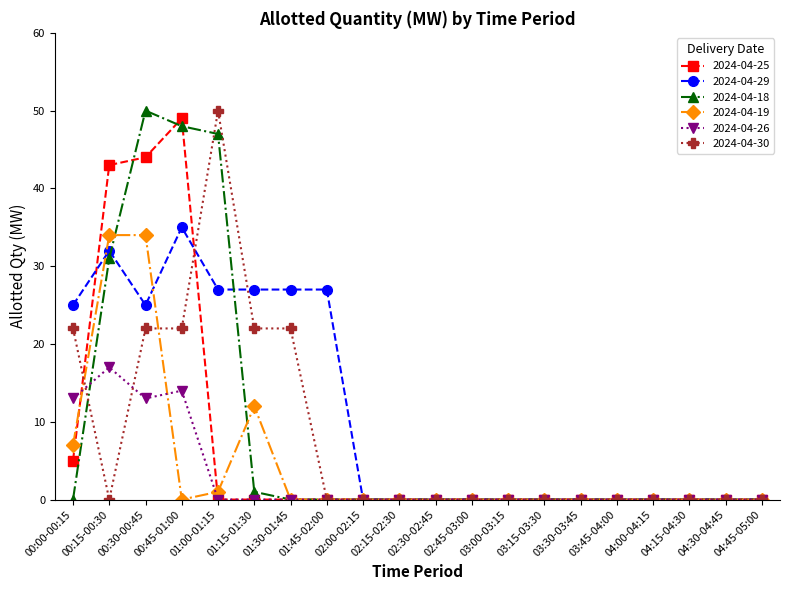

At which label does 2024-04-26 reach its peak?

00:15-00:30